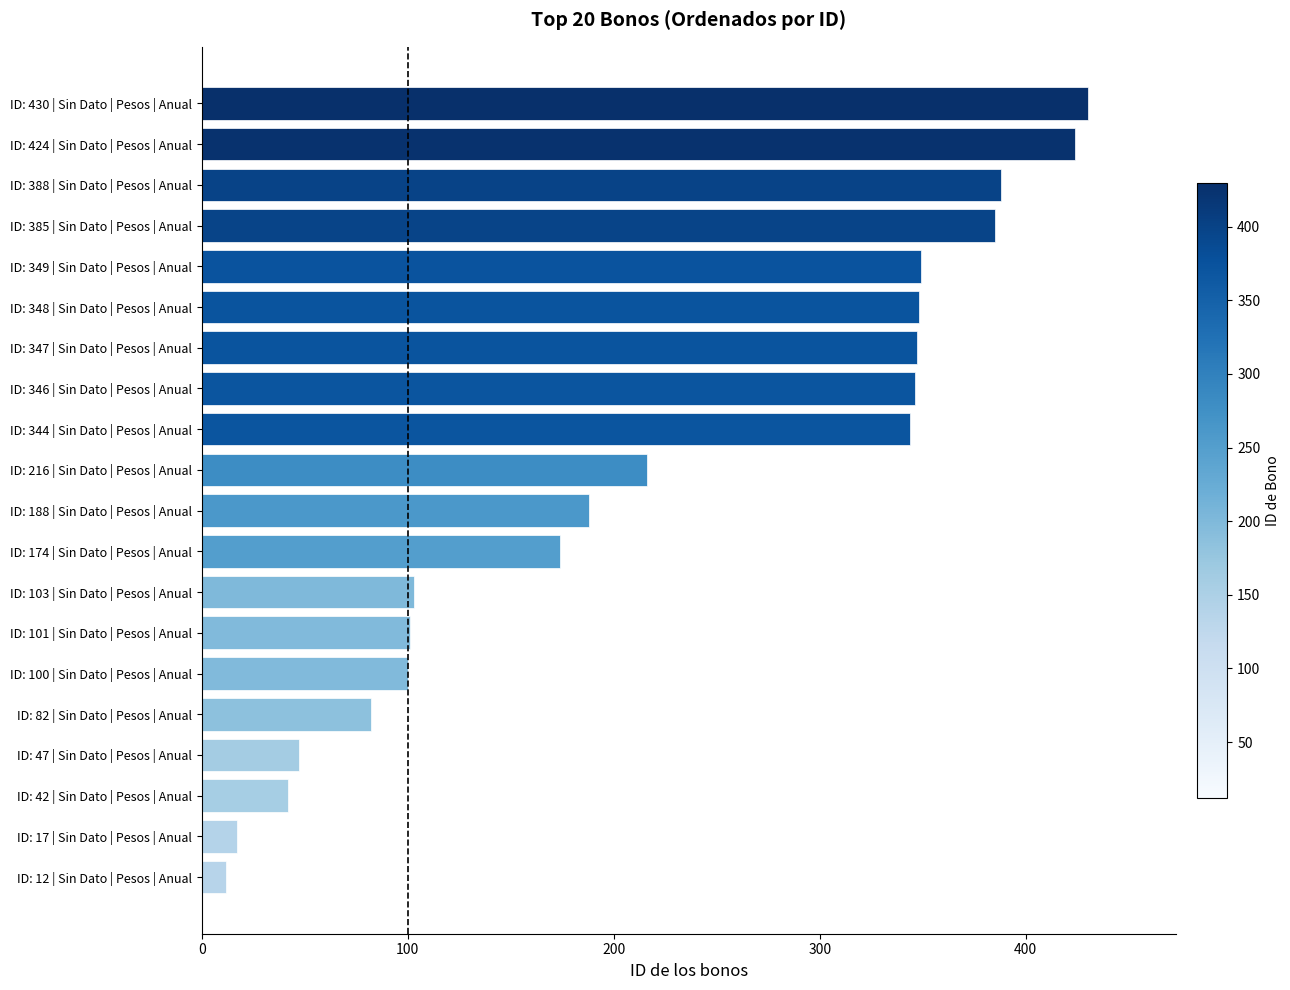

Where is the data nearest to the value 221?

ID: 216 | Sin Dato | Pesos | Anual